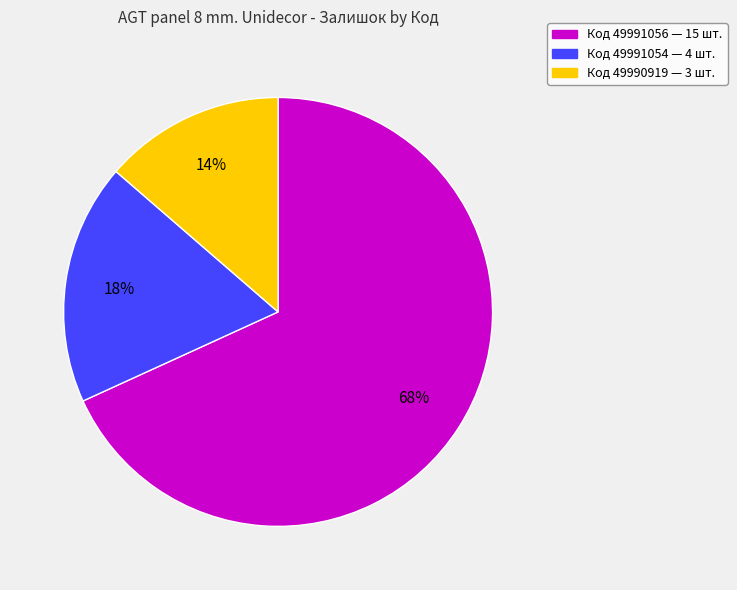

Which has a higher value, Код 49991056 — 15 шт. or Код 49991054 — 4 шт.?

Код 49991056 — 15 шт.